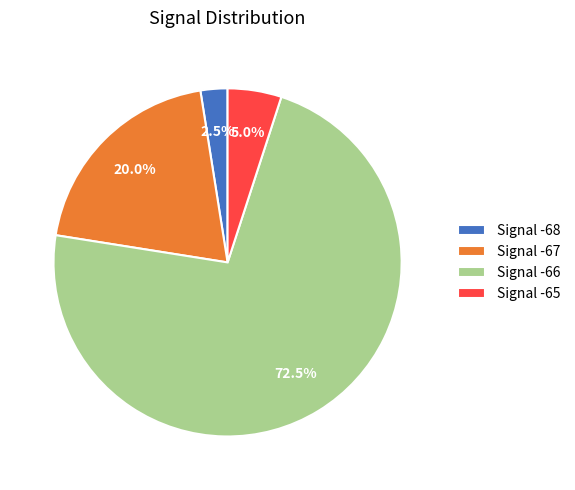

Is the sum of Signal -65 and Signal -67 greater than half?

No